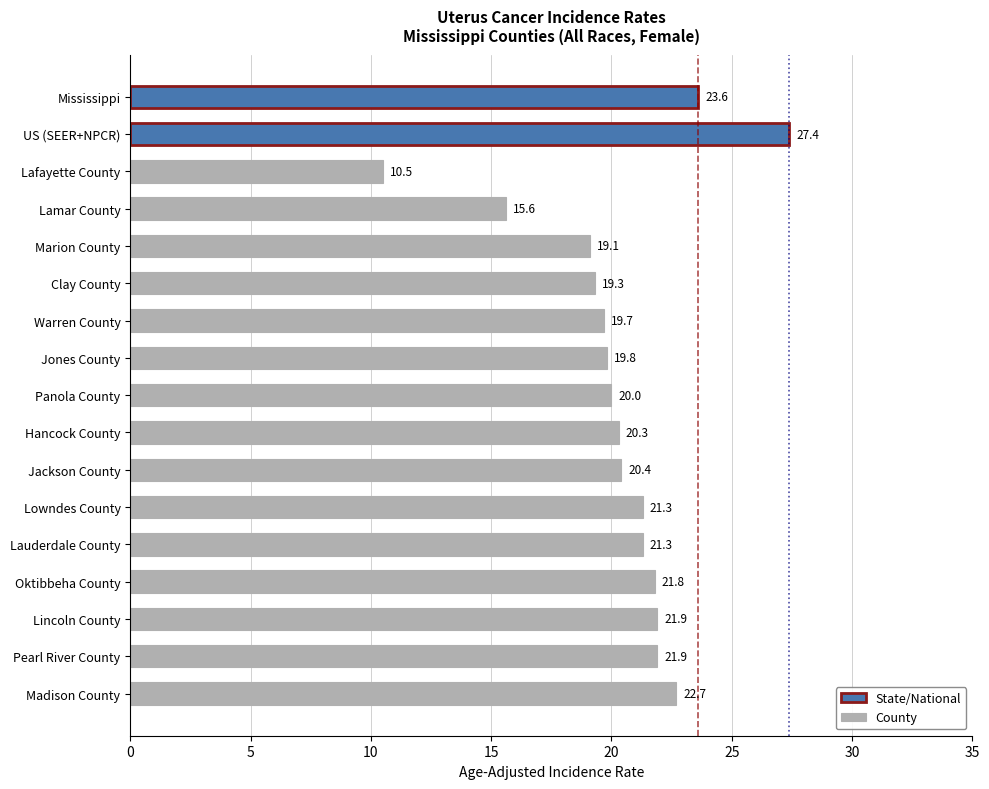

What is the value of the 11th bar from the top?

20.4